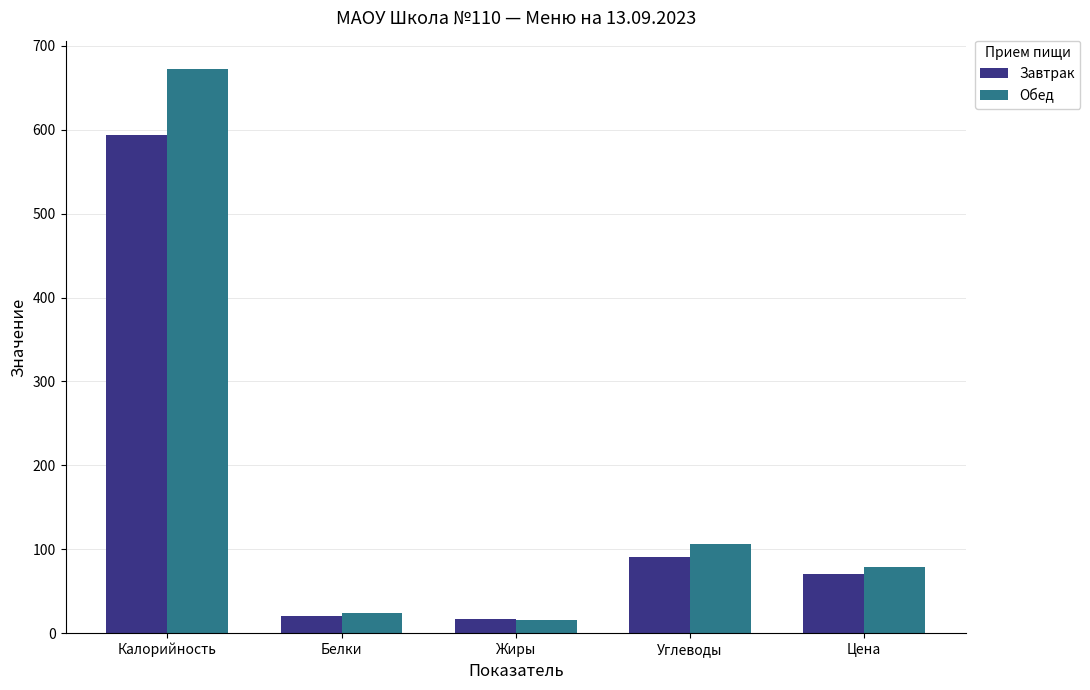

What is the maximum value for Обед?

672.5